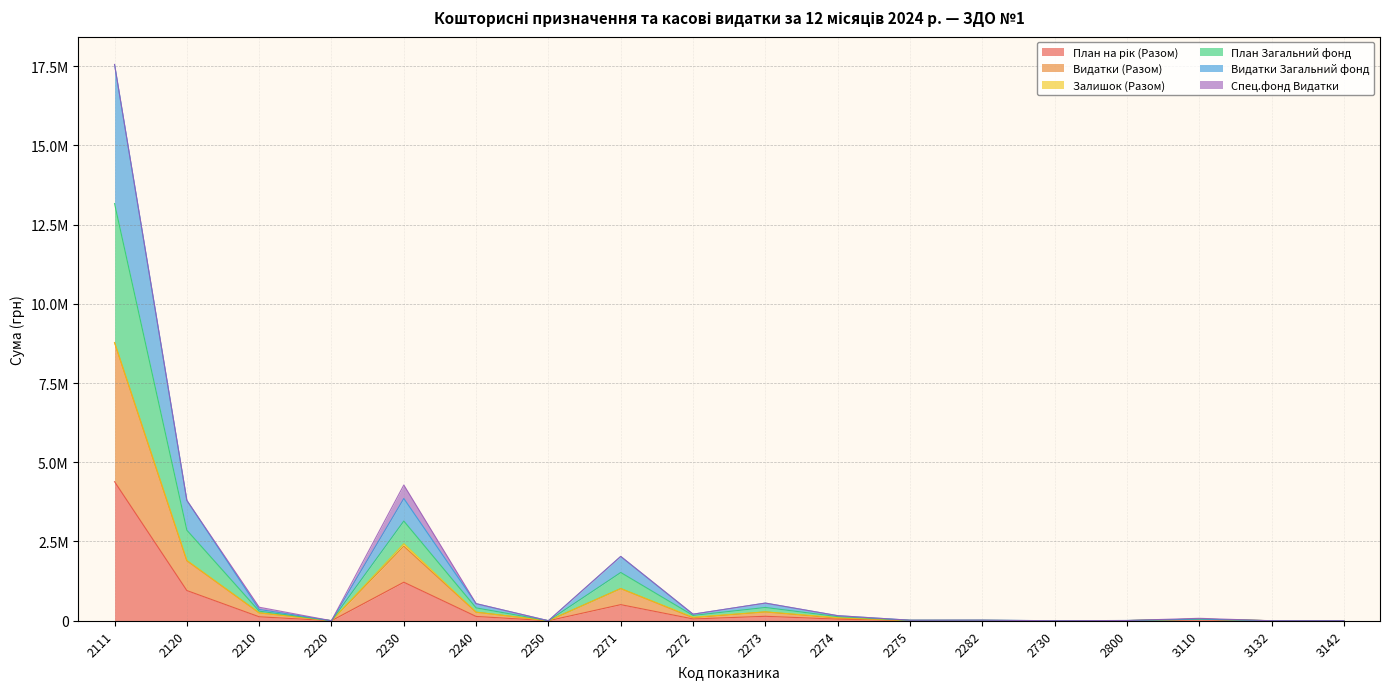

What is the sum of the Видатки (Разом) values at 2272 and 2250?

95042.0